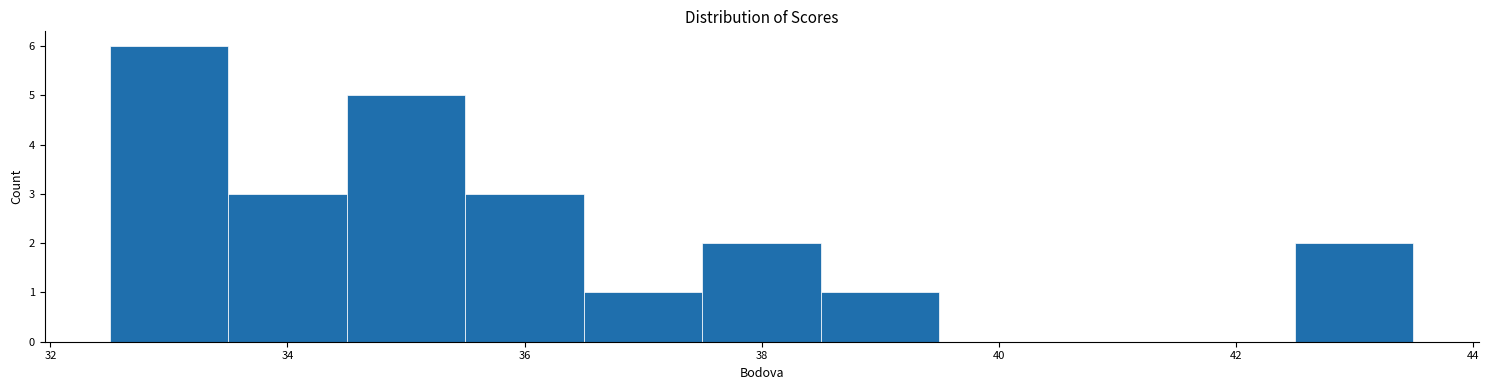

What is the height of the bar covering 34.5 to 35.5 on the x-axis? Neither the bar edges nor the heights are printed on the chart, so give them approximately, as read against the axes.

5